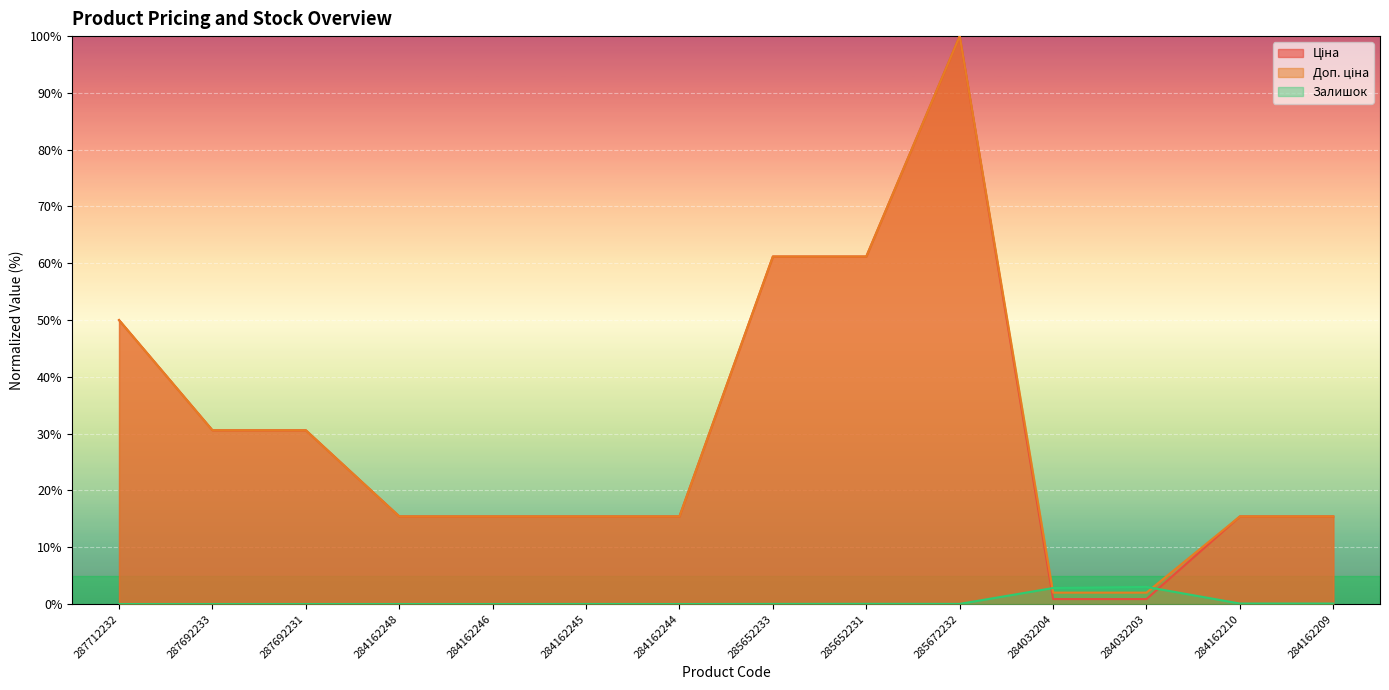

At 287712232, list the series in order from largest to smallest.

Ціна, Доп. ціна, Залишок